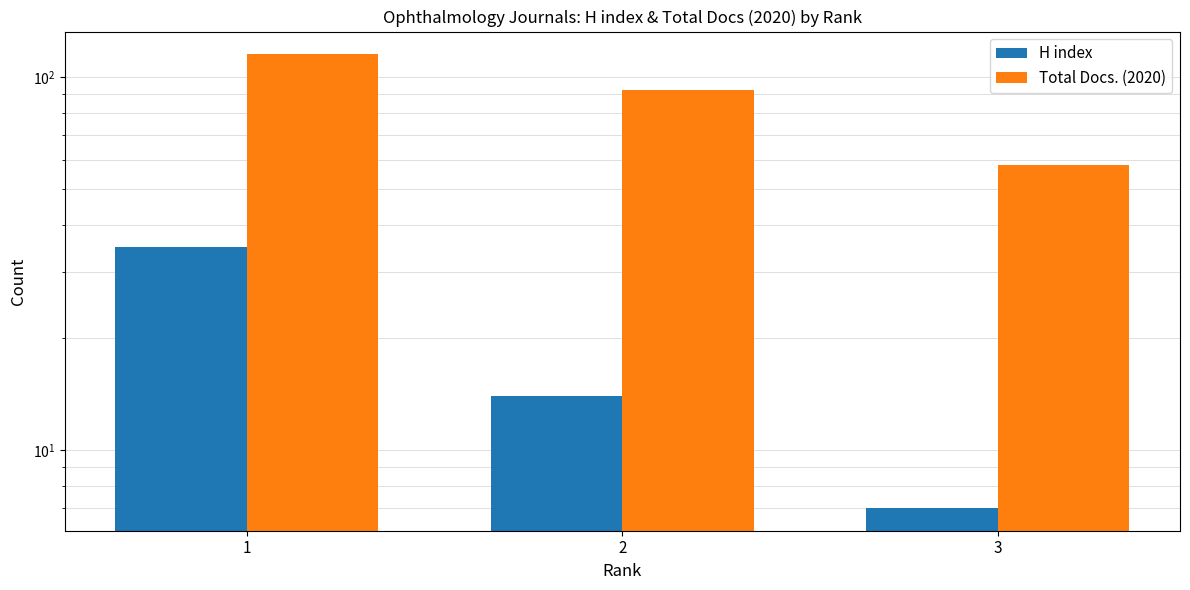

True or false: H index has a value of 7 at 3.

True